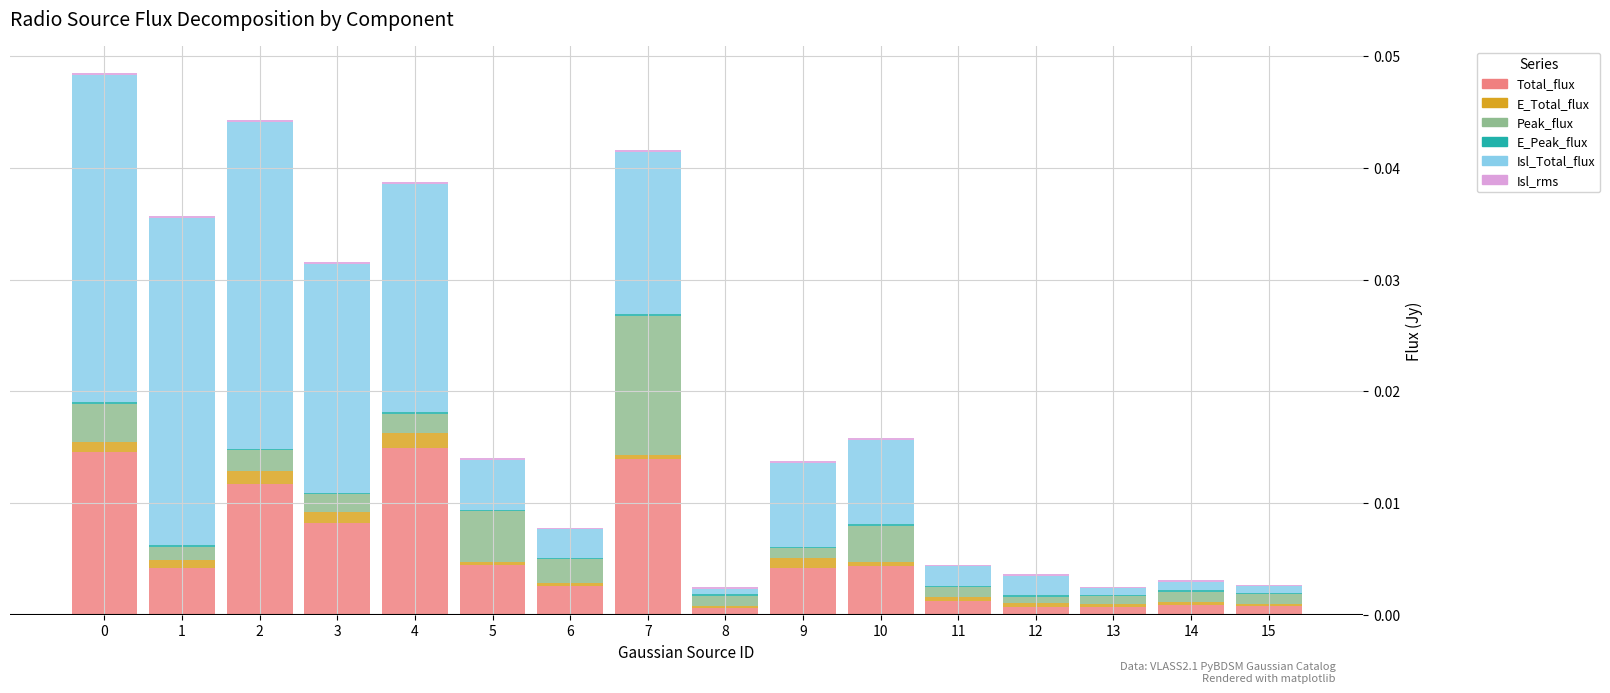

Are the bars grouped side by side (vs. stacked)?

No